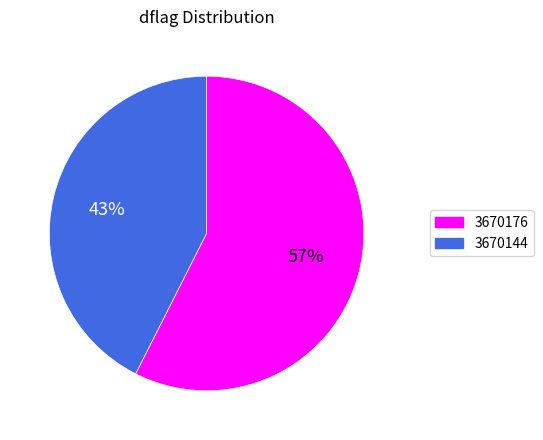

Between 3670176 and 3670144, which is larger?

3670176